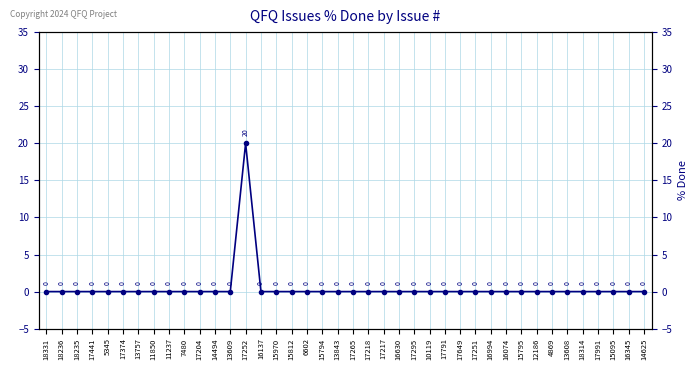

How many lines are shown in the chart?

1